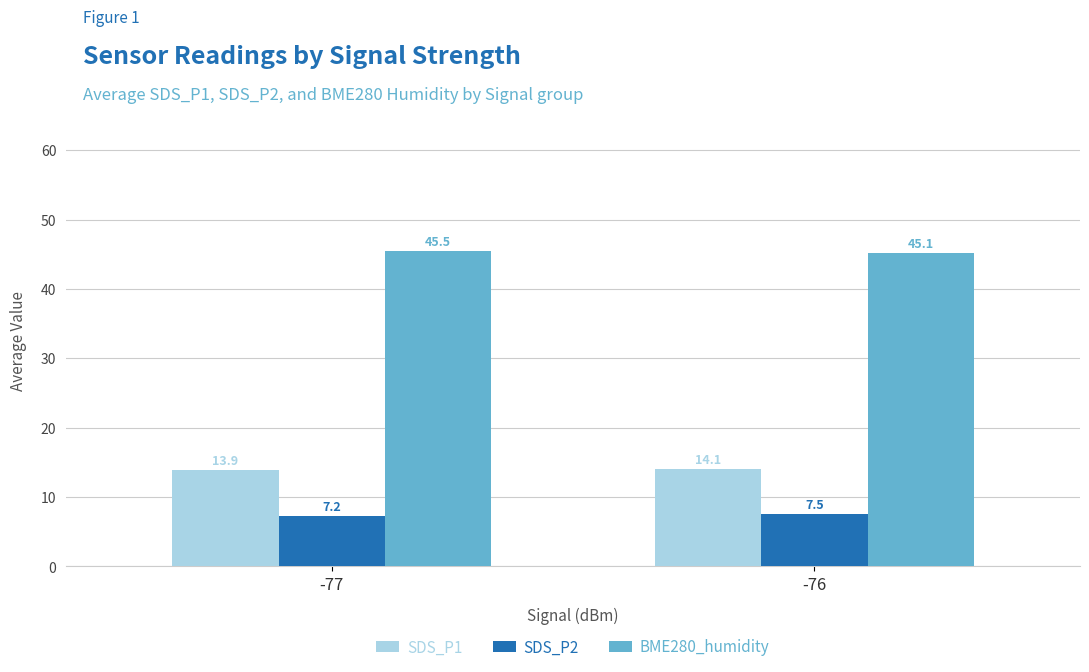

How many bars are there in each group?

3